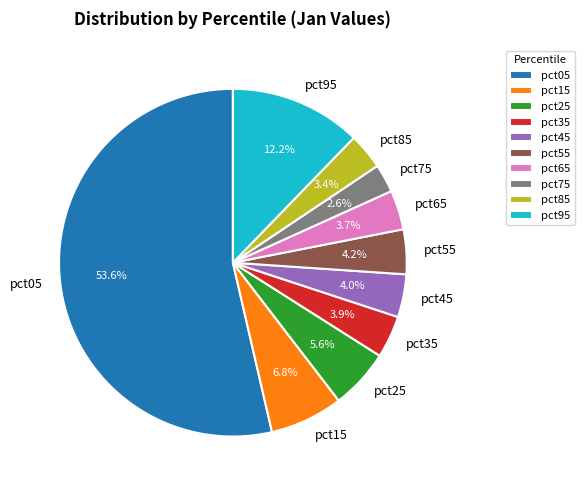

To the nearest percent, what portion does pct15 represent?

7%